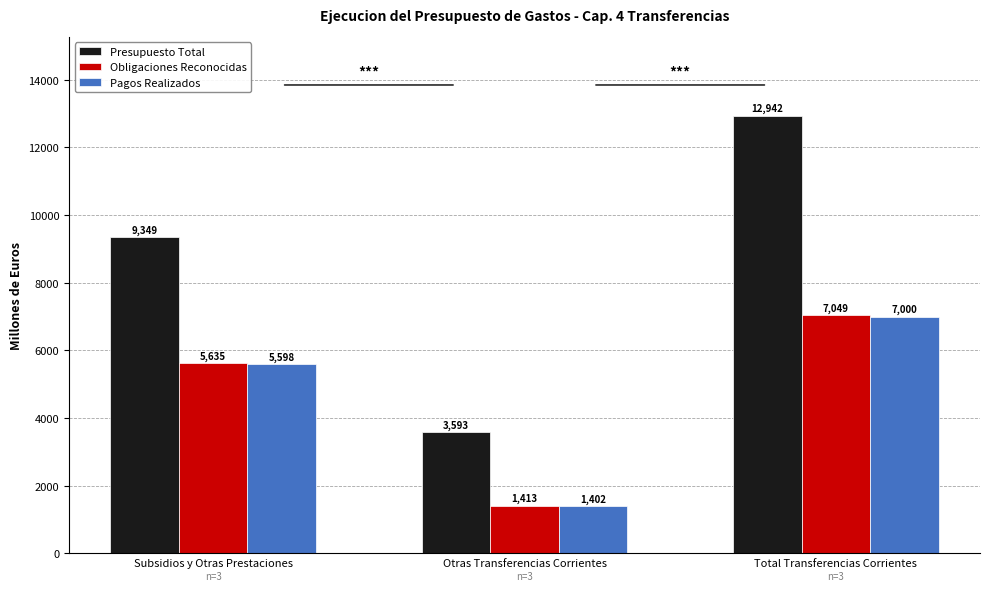

Which series has the widest spread of values?

Presupuesto Total